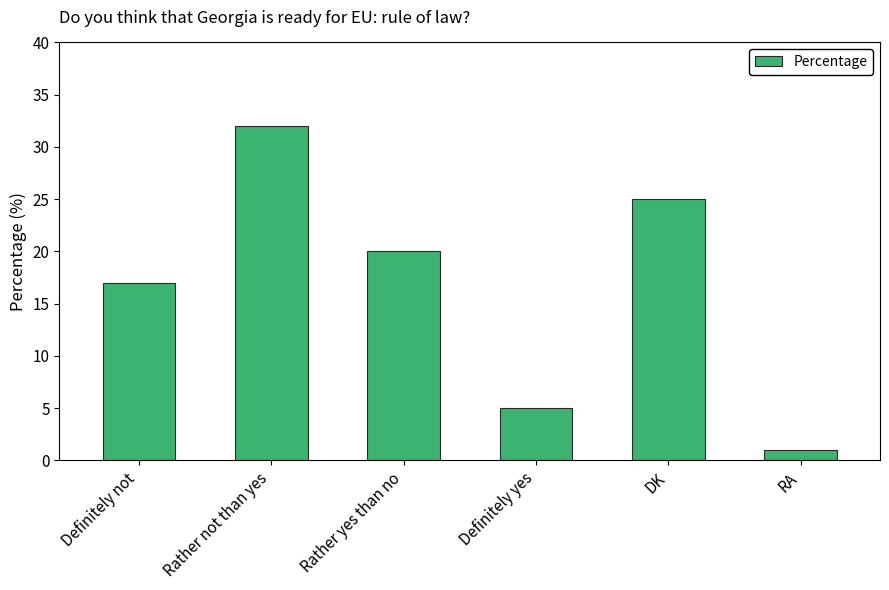

What is the sum of all values?

100